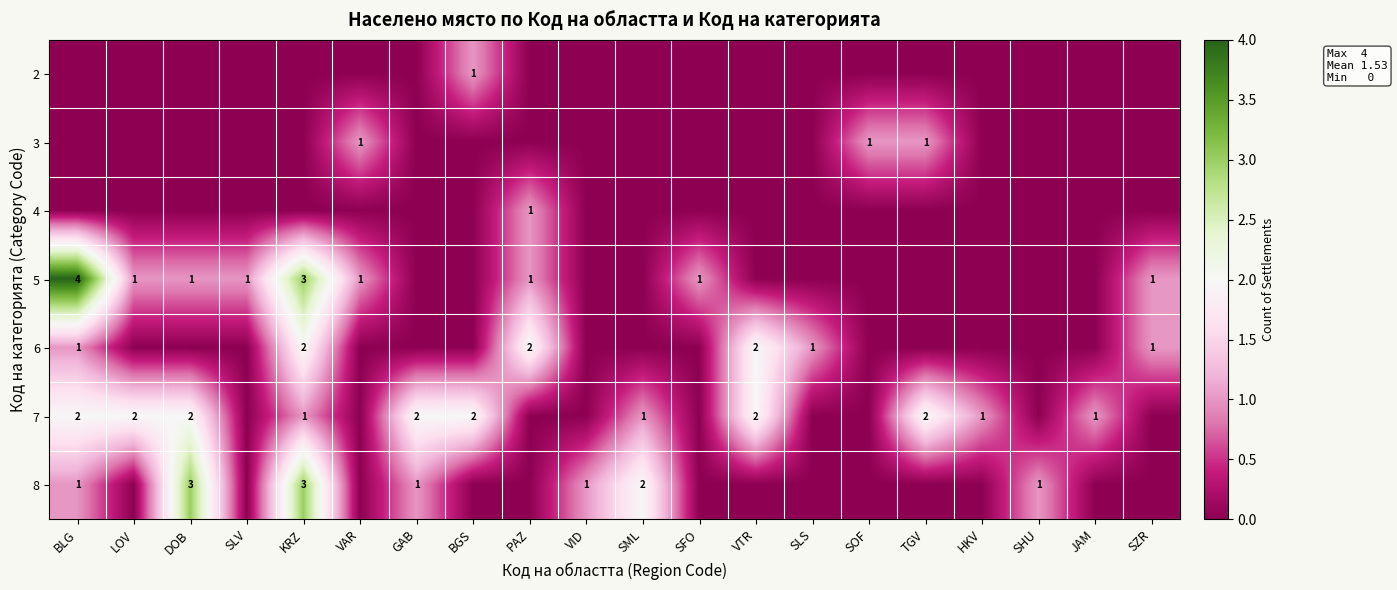

True or false: 7 has a value of 1 at HKV.

True